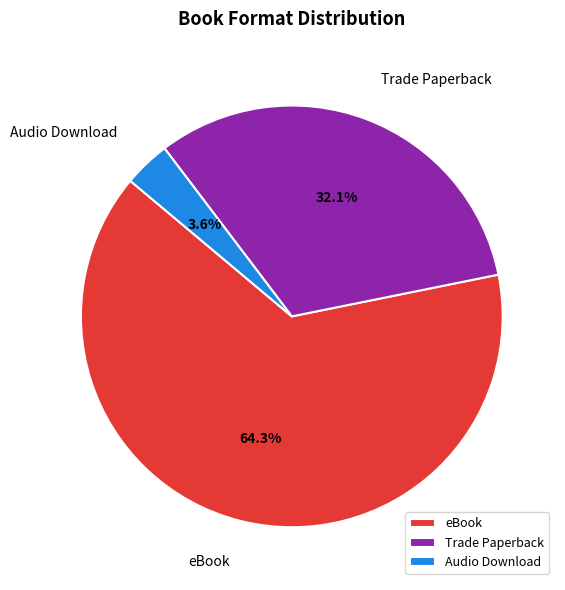

Do Trade Paperback and Audio Download together represent more than half of the pie?

No